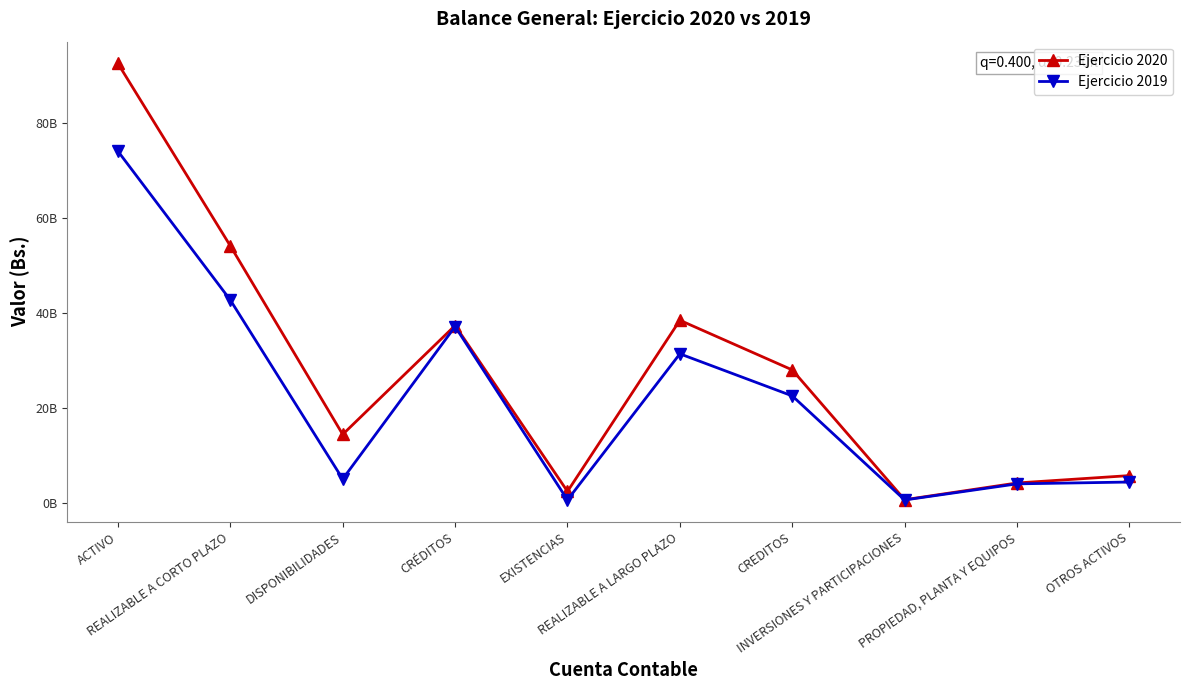

Is this an area chart (filled region under the line)?

No